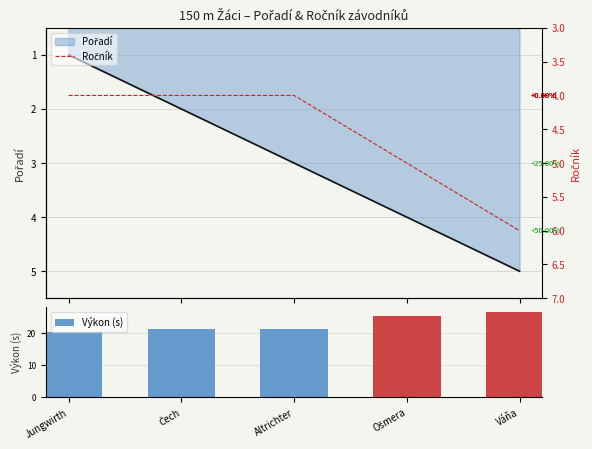

What is the label of the 3rd bar from the left?

Altrichter